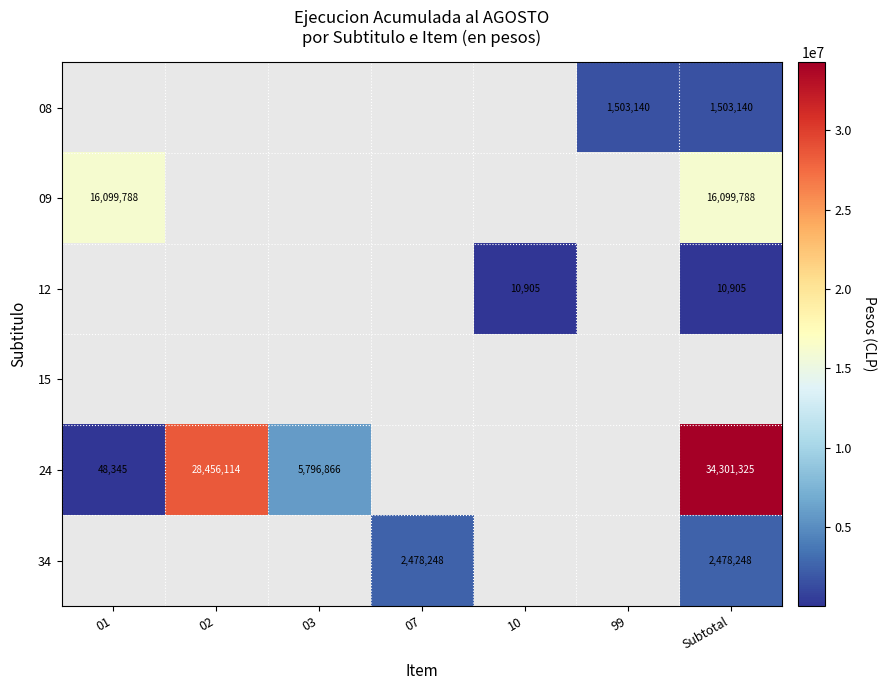

What is the smallest value displayed?

10905.0